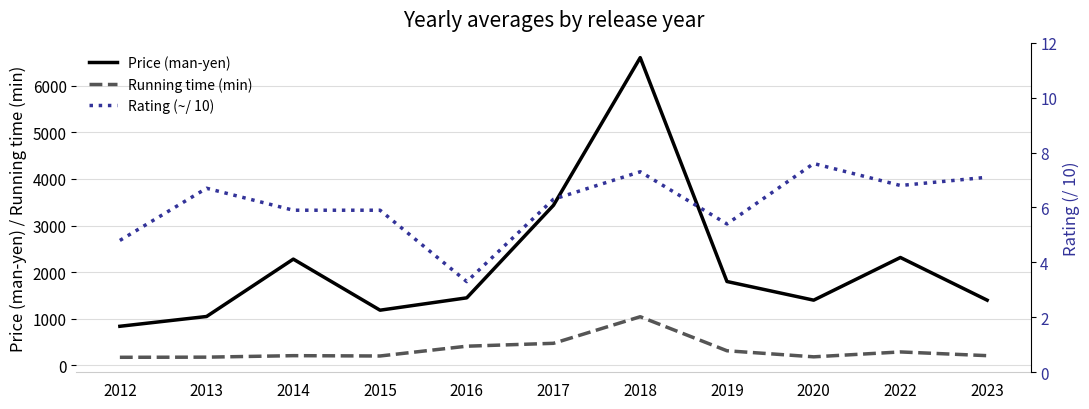

Where does the Rating (~/ 10) series first go above 6?

2013